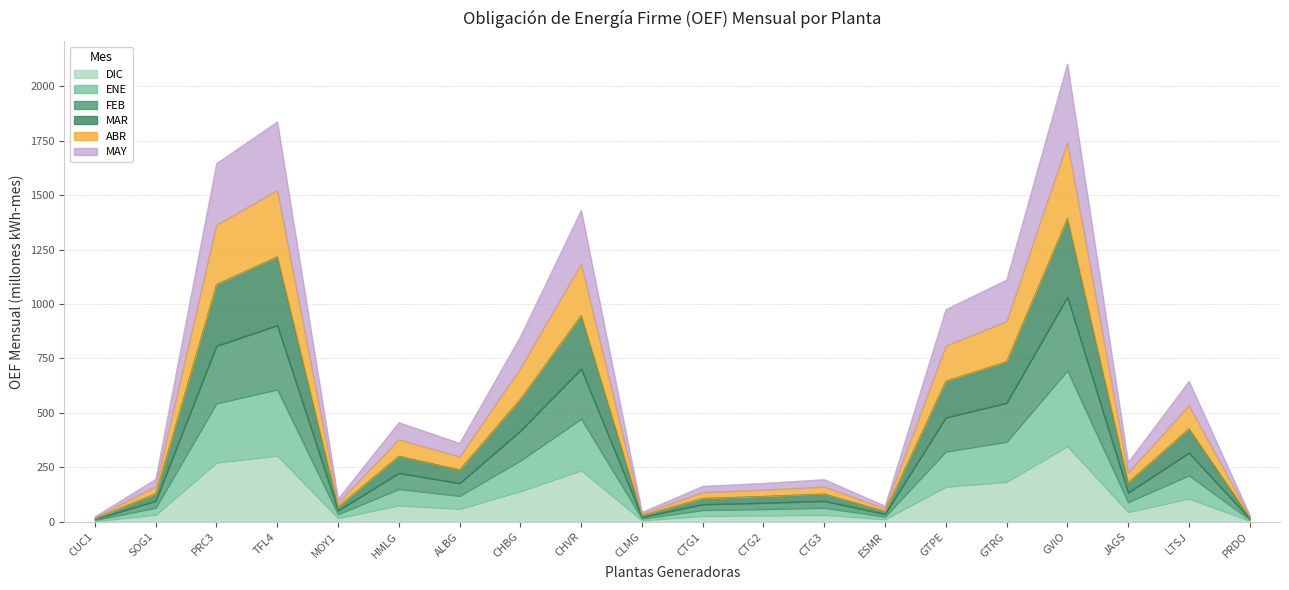

True or false: ENE and FEB cross at least once.

False